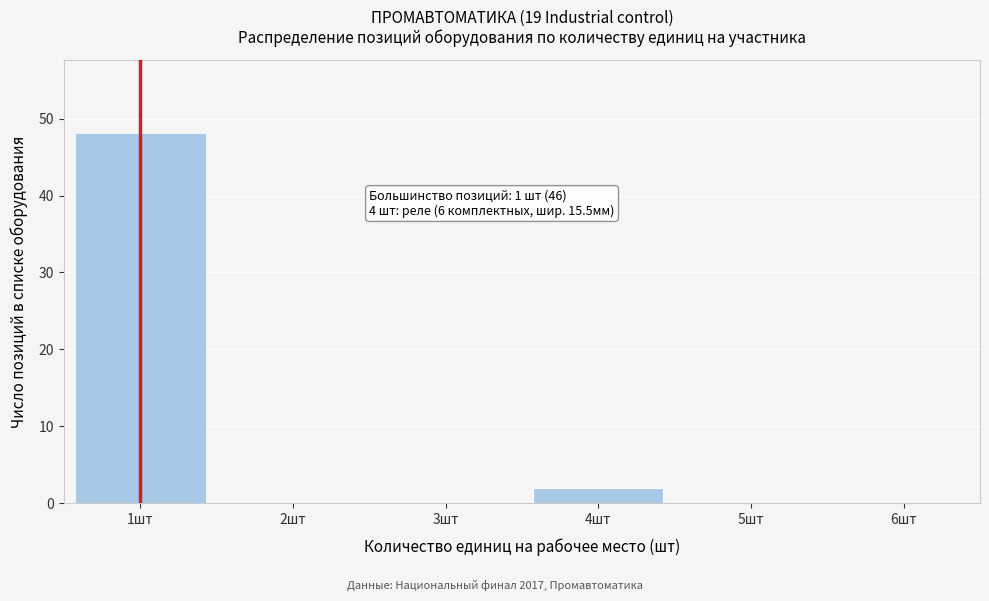

Reading left to right, extract all data points from this chart.

1шт=48	2шт=0	3шт=0	4шт=2	5шт=0	6шт=0